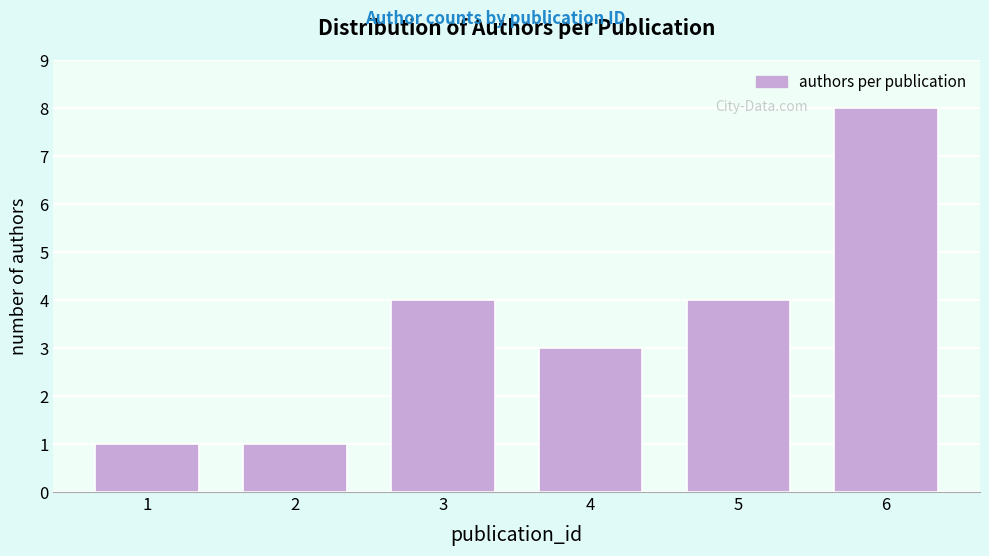

Reading right to left, transcribe all the data shown in this chart.

6=8	5=4	4=3	3=4	2=1	1=1